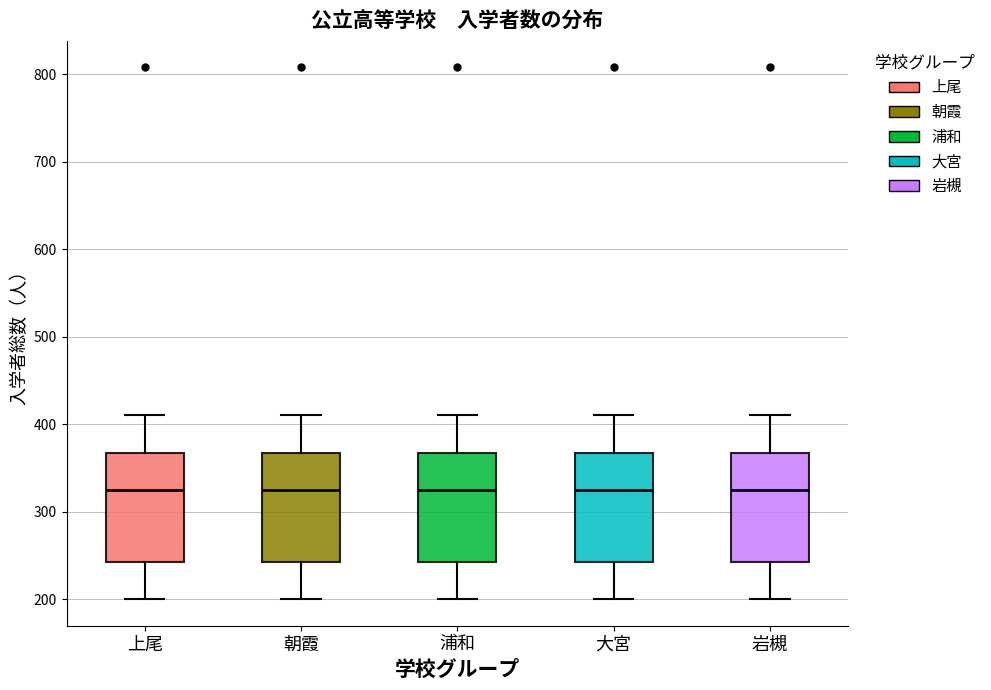

Reading left to right, read every box against the y-axis: the position of its median line, the range the box covers, and the ends of its whiskers. The values are not printed on the chart, so give them approximately, as read against the axis.

上尾: median 320, box 240 to 370, whiskers 200 to 410
朝霞: median 320, box 240 to 370, whiskers 200 to 410
浦和: median 320, box 240 to 370, whiskers 200 to 410
大宮: median 320, box 240 to 370, whiskers 200 to 410
岩槻: median 320, box 240 to 370, whiskers 200 to 410